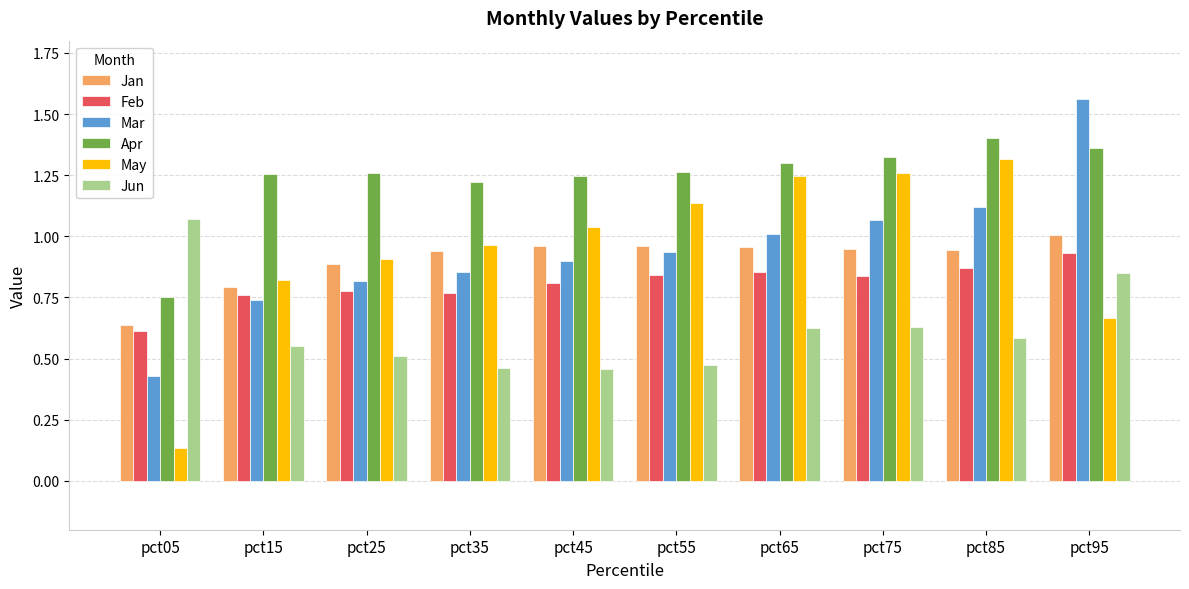

At which category is the sum across all series the highest?

pct95